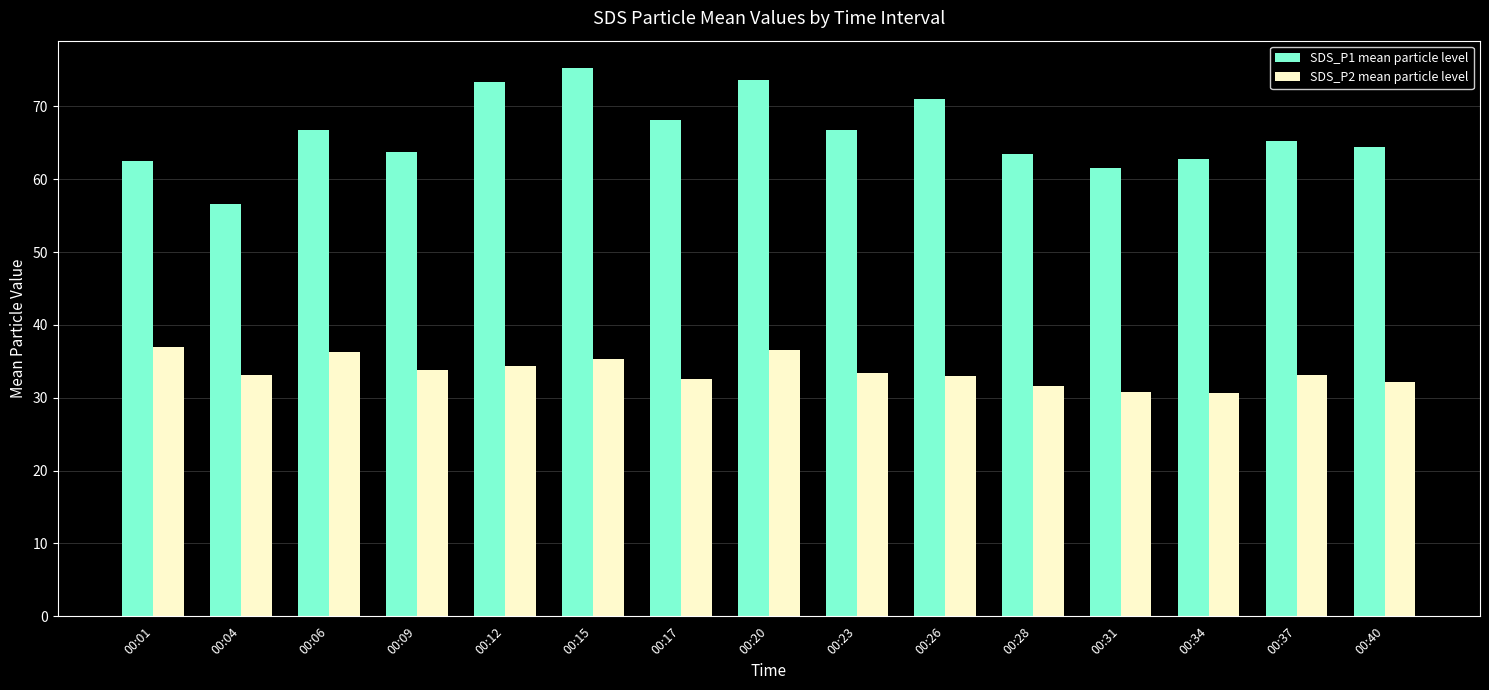

Is it true that SDS_P1 mean particle level equals 27.4 at 00:26?

False